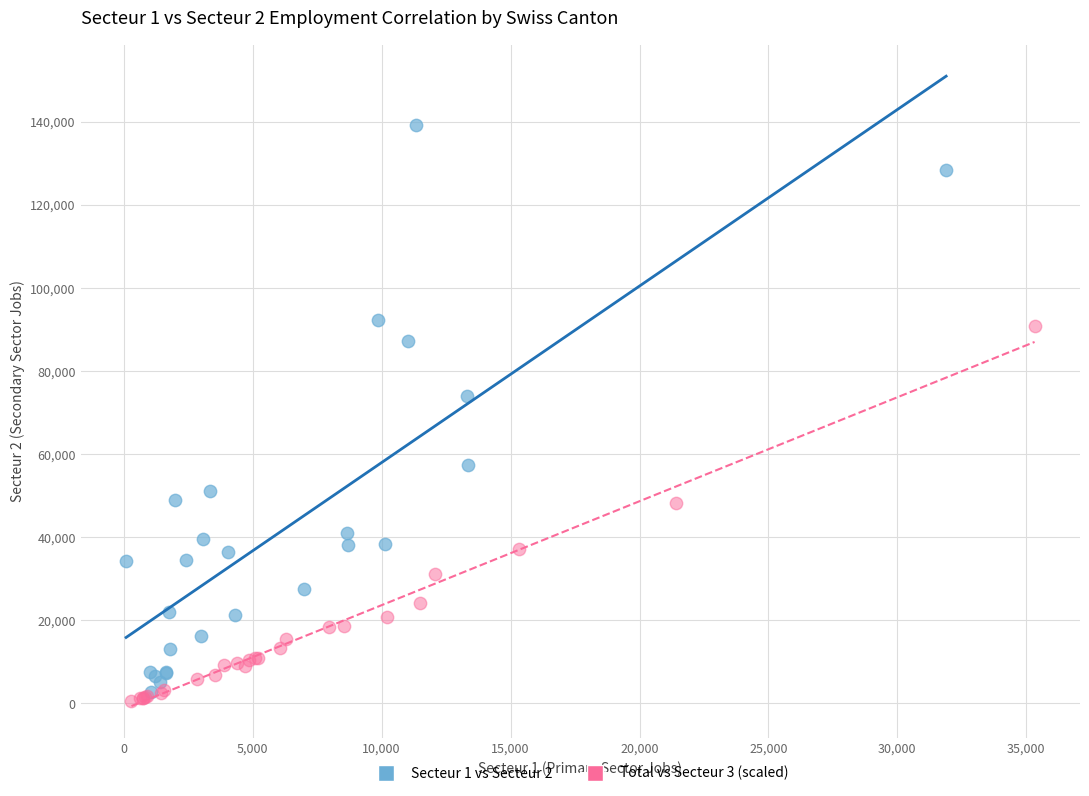

Which series has the largest Y range (max minus min)?

Secteur 1 vs Secteur 2